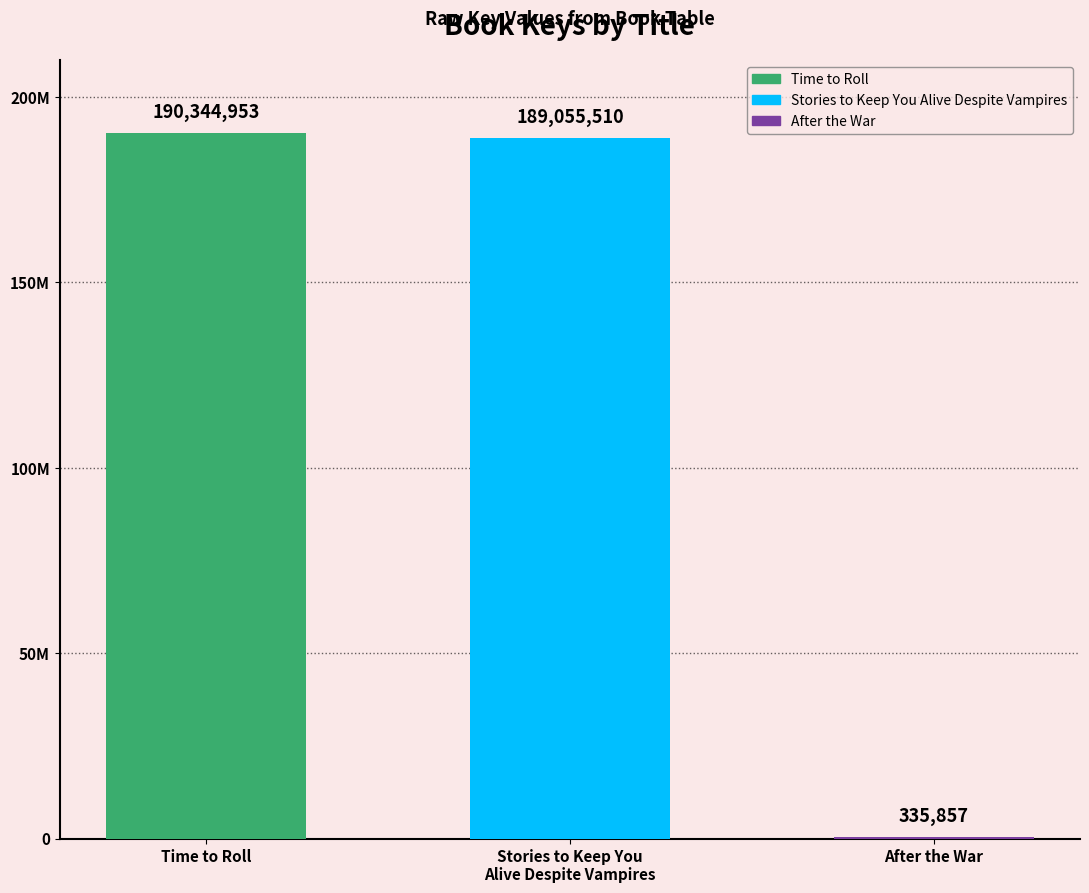

What is the difference between the values at Time to Roll and After the War?

190009096